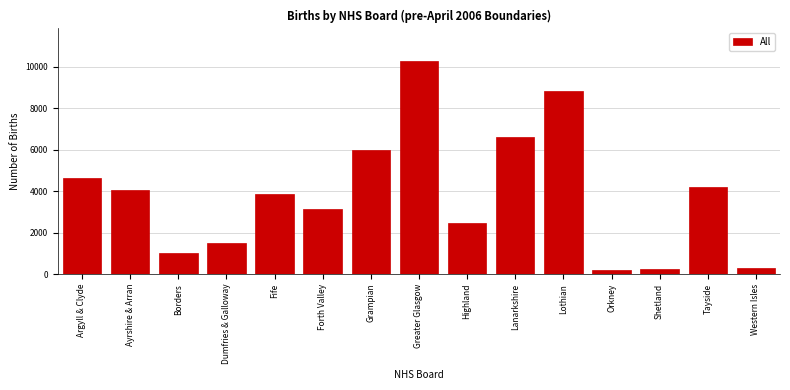

The value at Lothian is 8805. True or false?

True